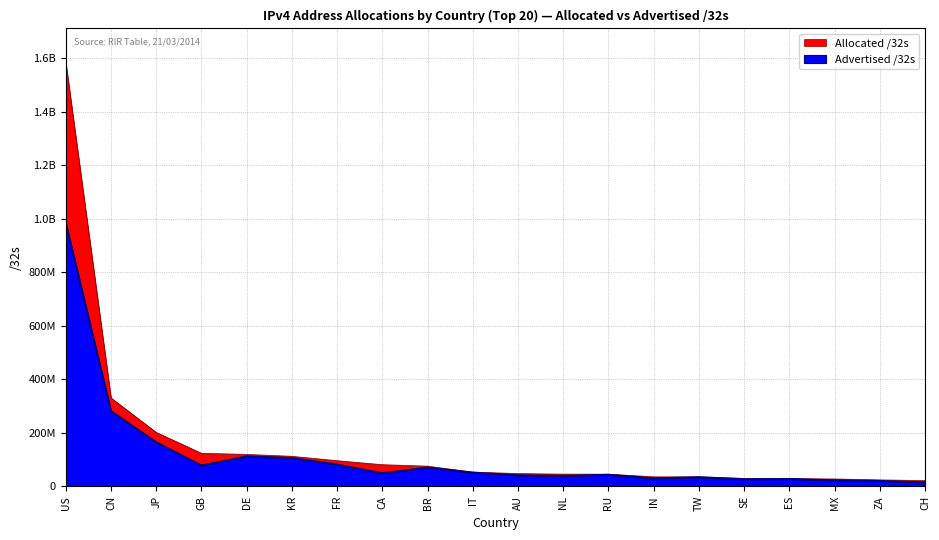

The Allocated /32s series shows 201729280 at JP. True or false?

True